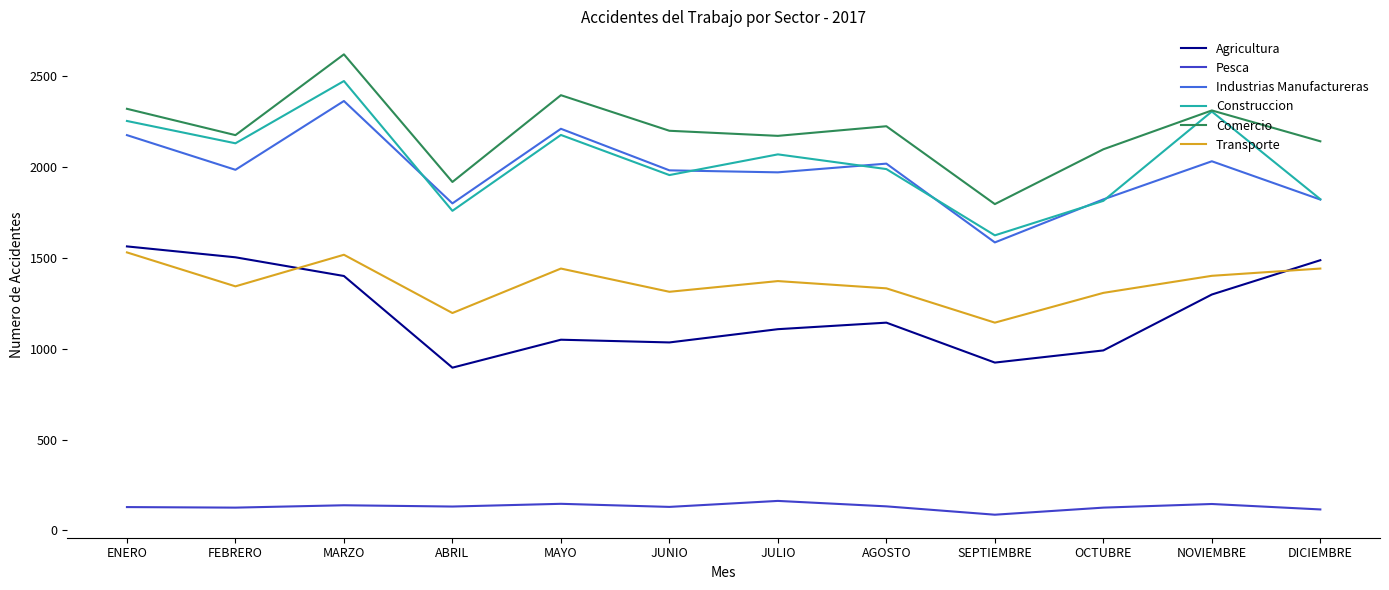

At which label does Construccion reach its minimum?

SEPTIEMBRE